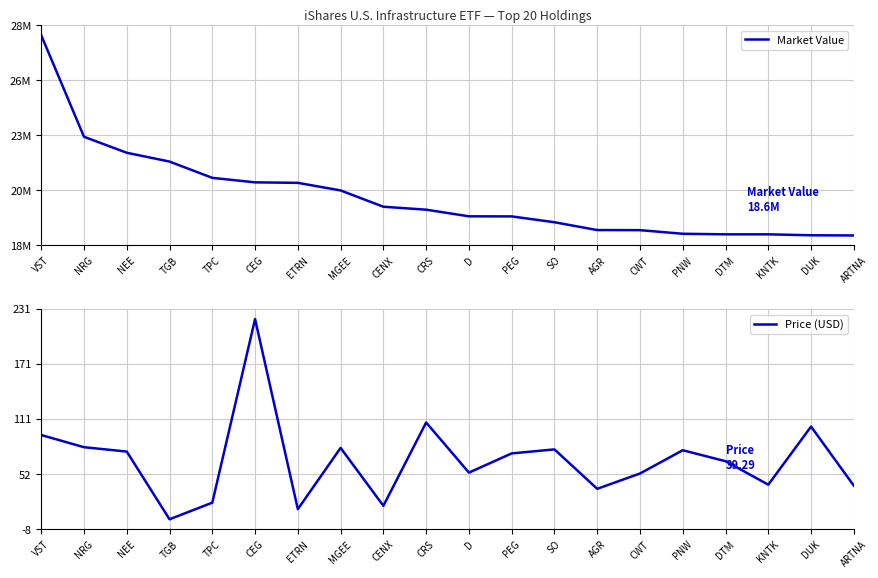

Which series has the largest total across all categories?

Market Value